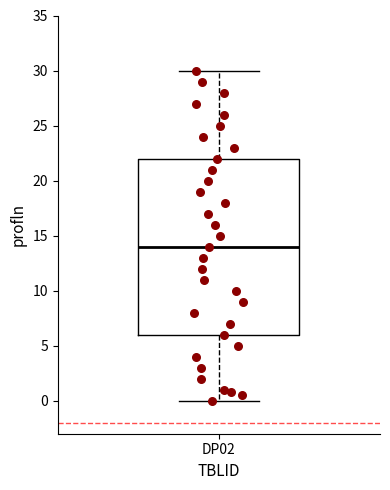

Where does the median line of the box for DP02 sit on the y-axis? The values are not printed on the chart, so give them approximately, as read against the axis.

14